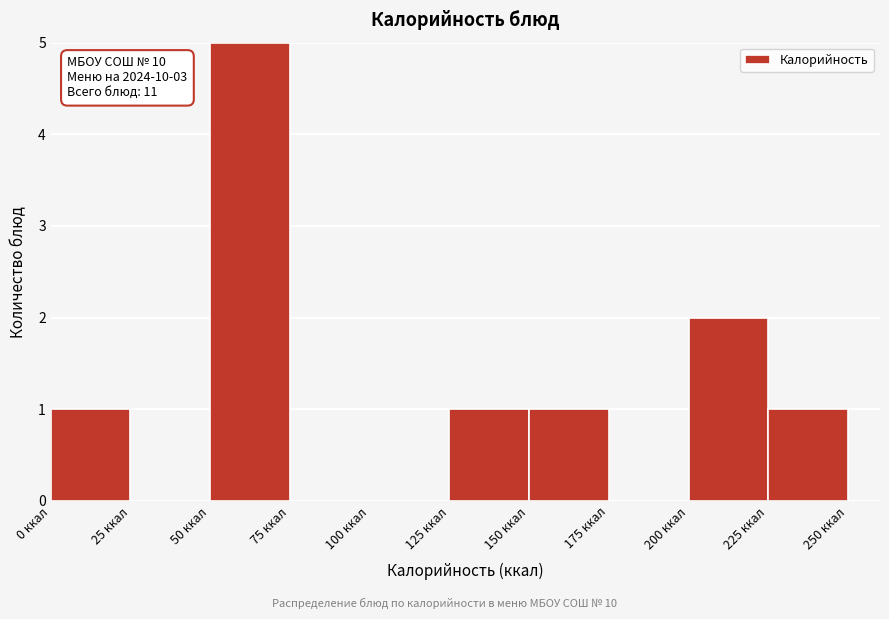

Which range on the x-axis has the tallest bar?

50 to 75